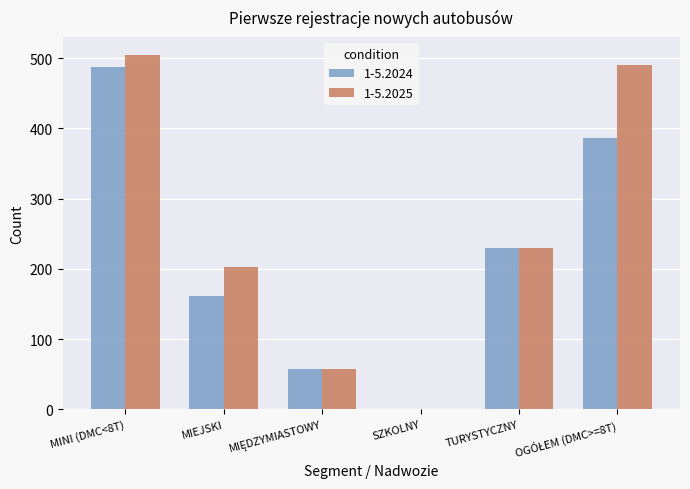

The value of 1-5.2024 at MIEJSKI is 162. True or false?

True